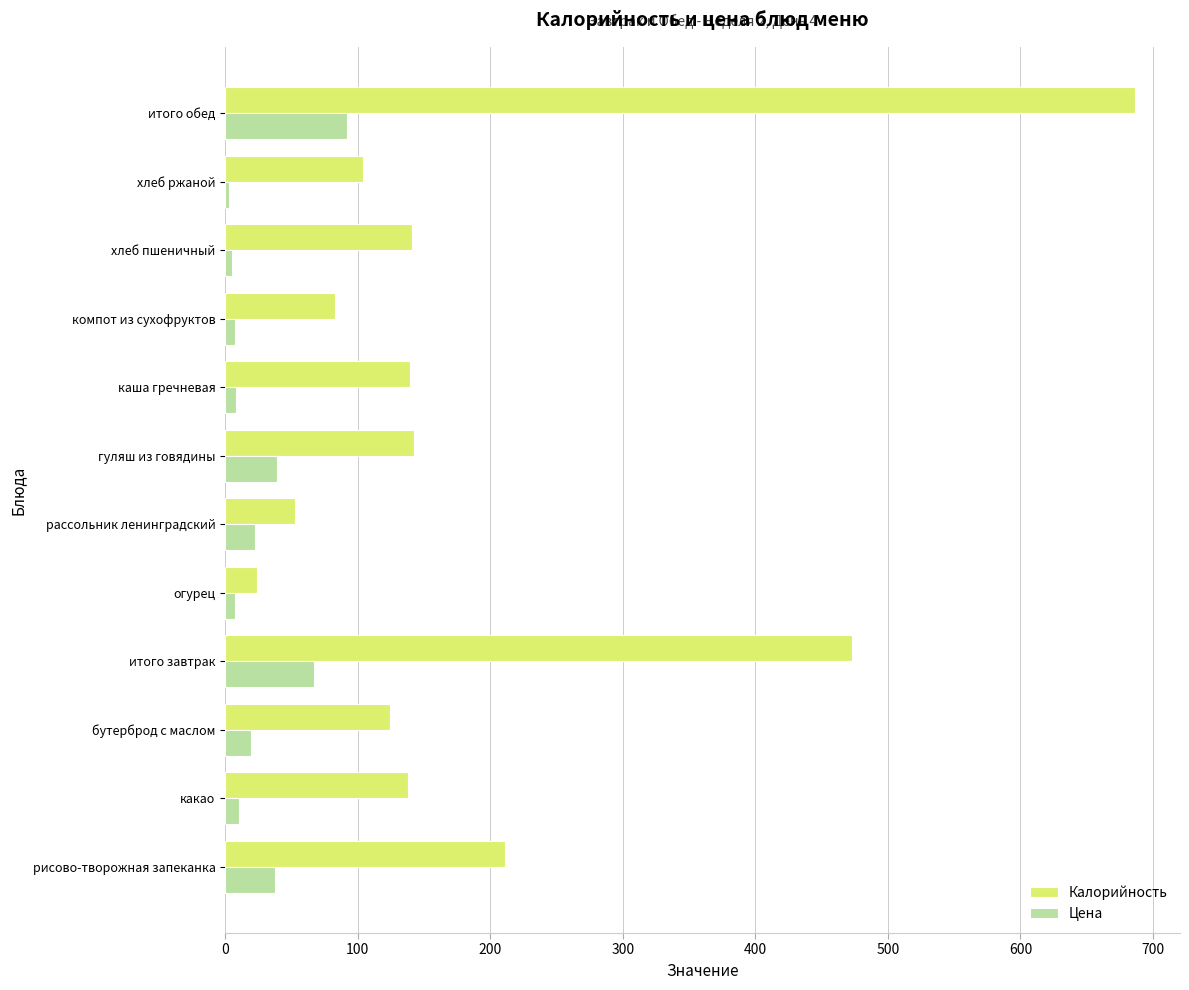

How many categories are shown in the chart?

12